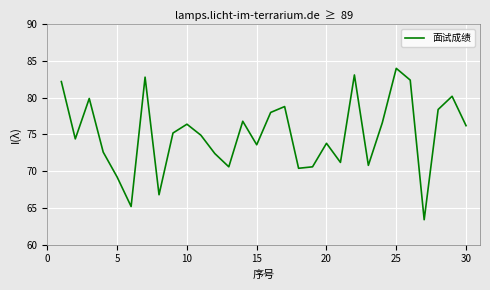

What is the minimum value shown in the chart?

63.4